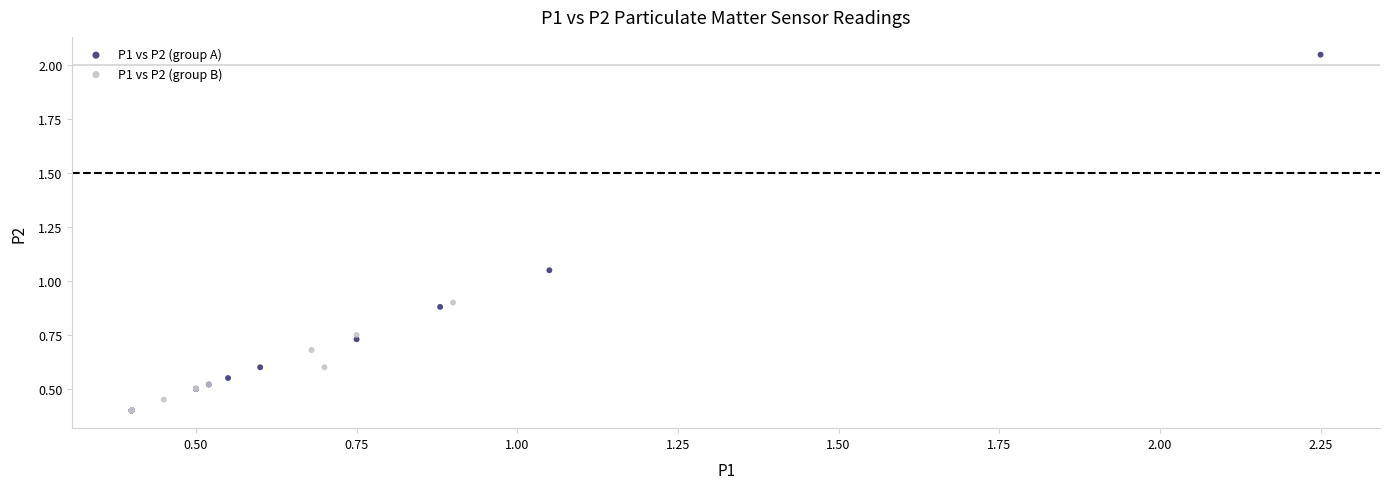

Which series has the widest spread of Y values?

P1 vs P2 (group A)